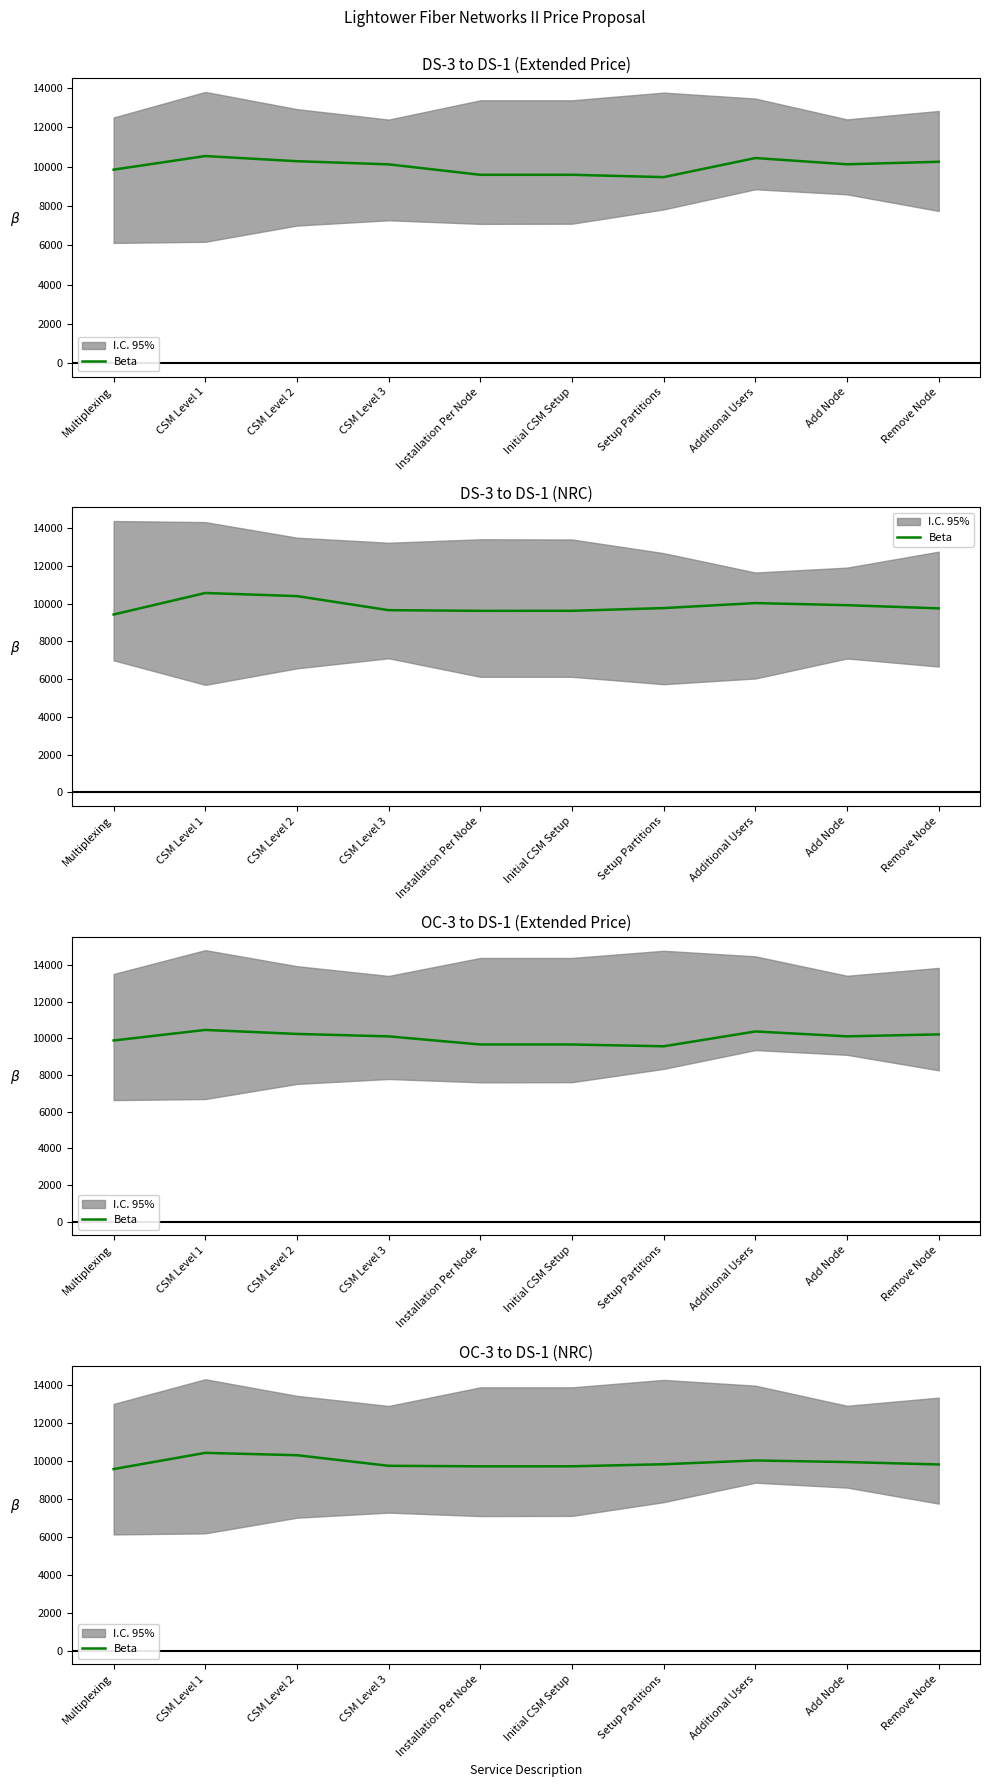

How many lines are shown in the chart?

1